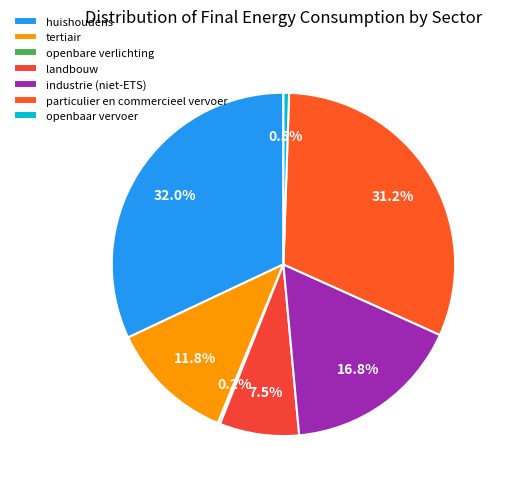

To the nearest percent, what is the difference between the tertiair and industrie (niet-ETS) slice percentages?

5%